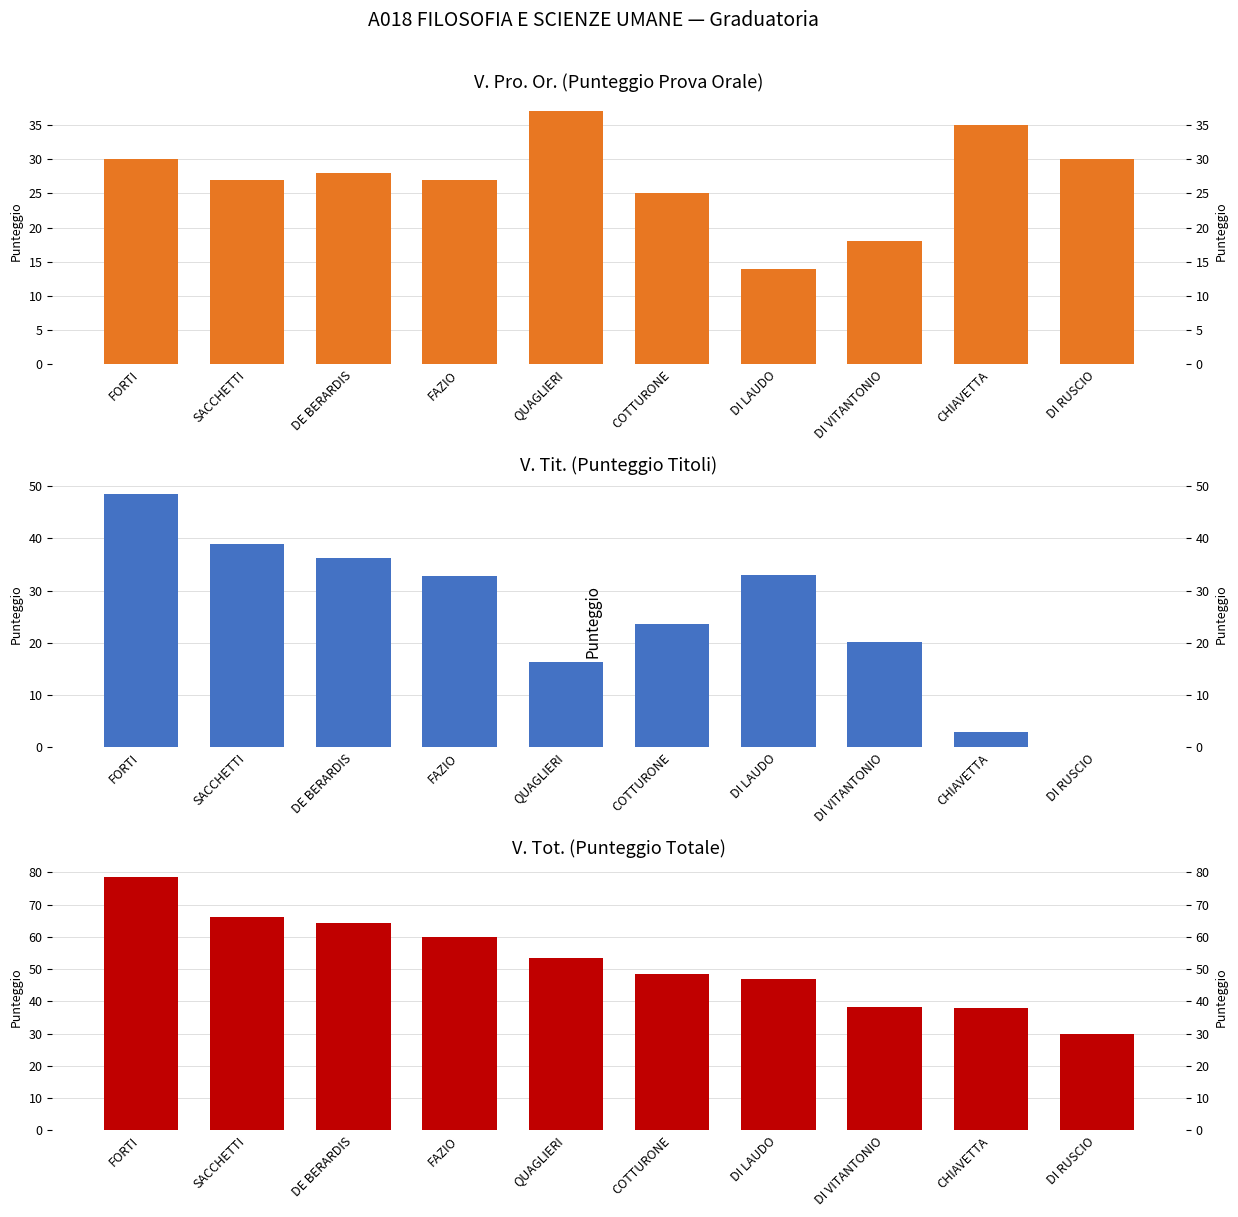

At which label does V. Pro. Or. first exceed 28?

FORTI